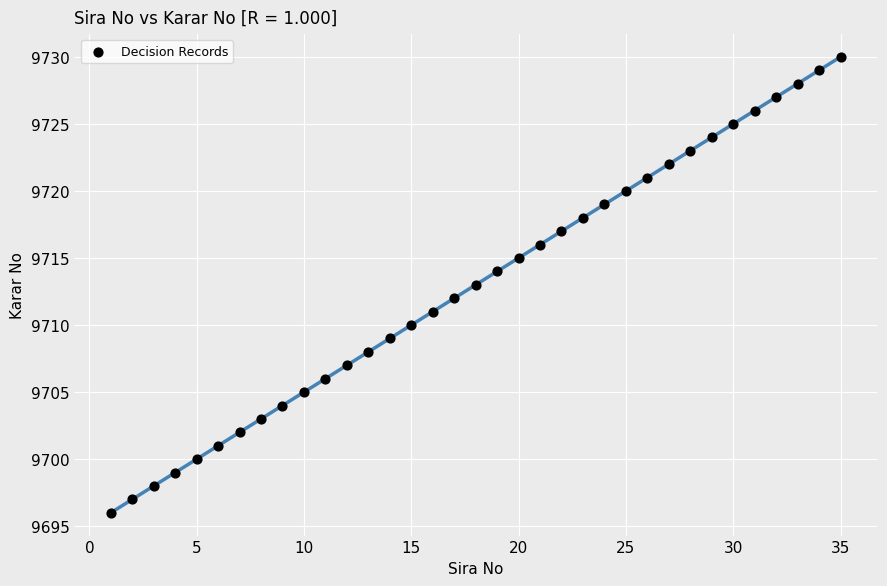

What is the range of X values (max minus min)?

34